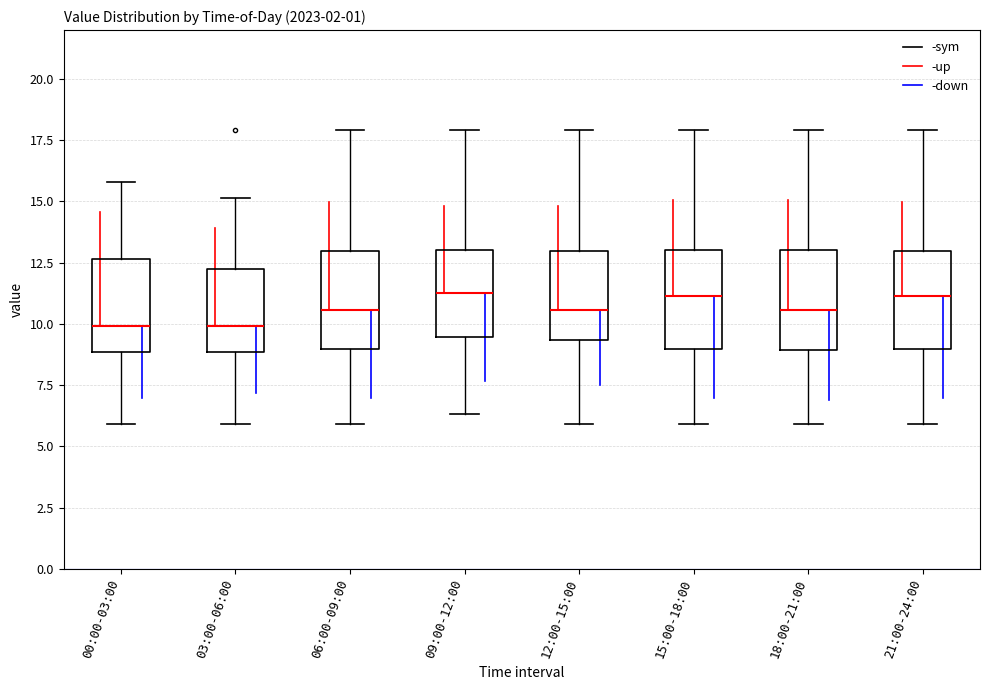

Where does the upper whisker of the box for 06:00-09:00 end on the y-axis? The values are not printed on the chart, so give them approximately, as read against the axis.

18.0